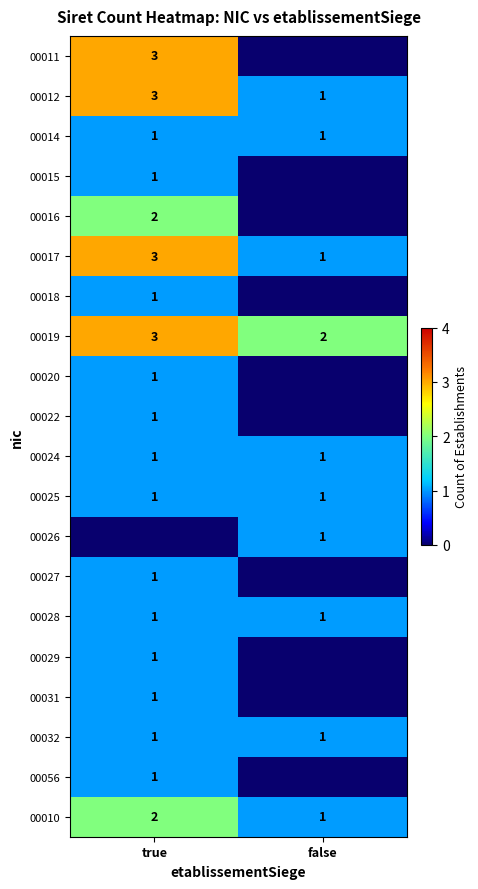

How many categories are shown in the chart?

2